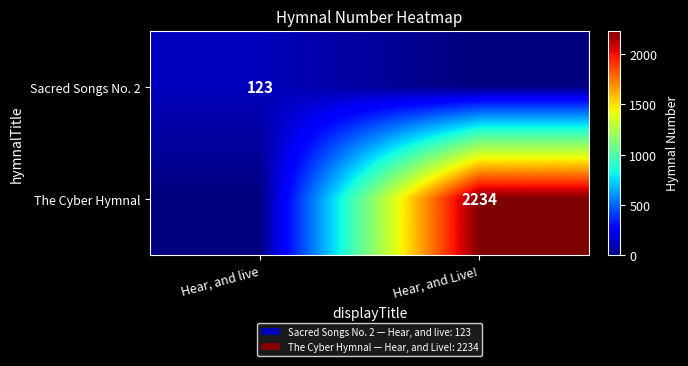

Is it true that Sacred Songs No. 2 equals 54 at Hear, and live?

False